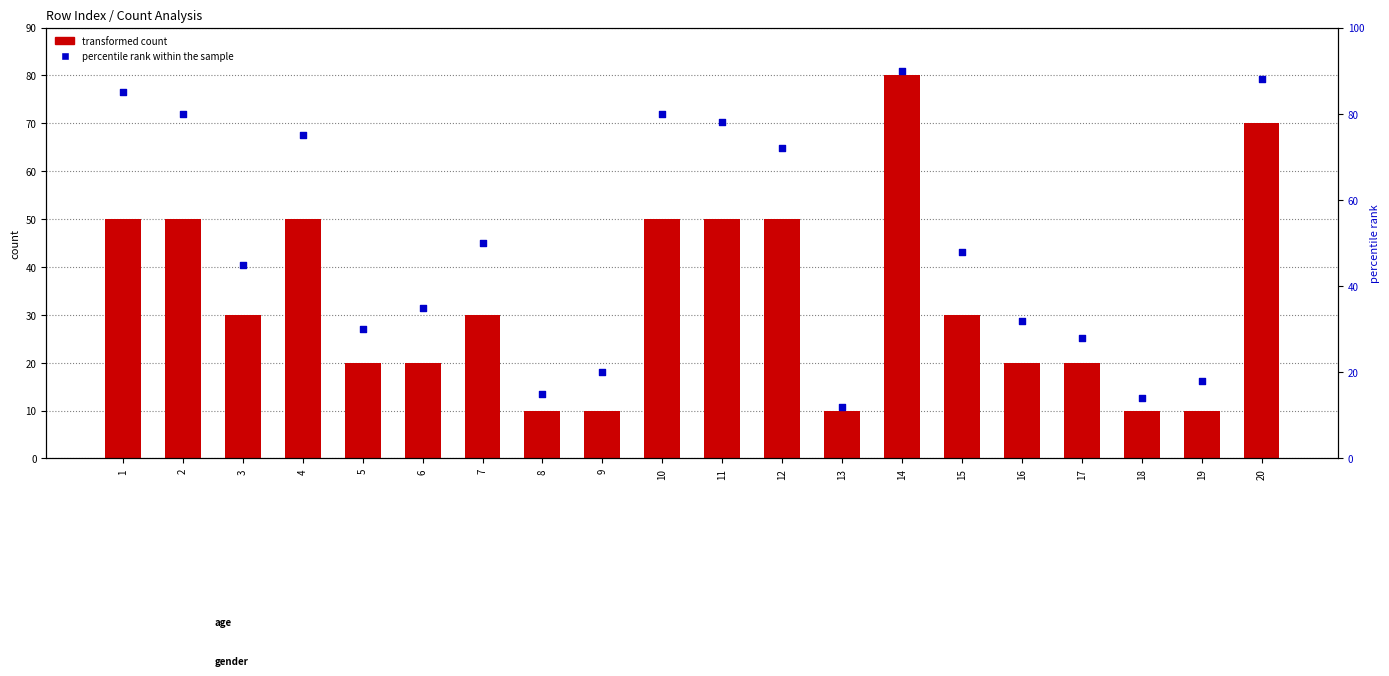

Which series contains the highest Y value?

percentile rank within the sample